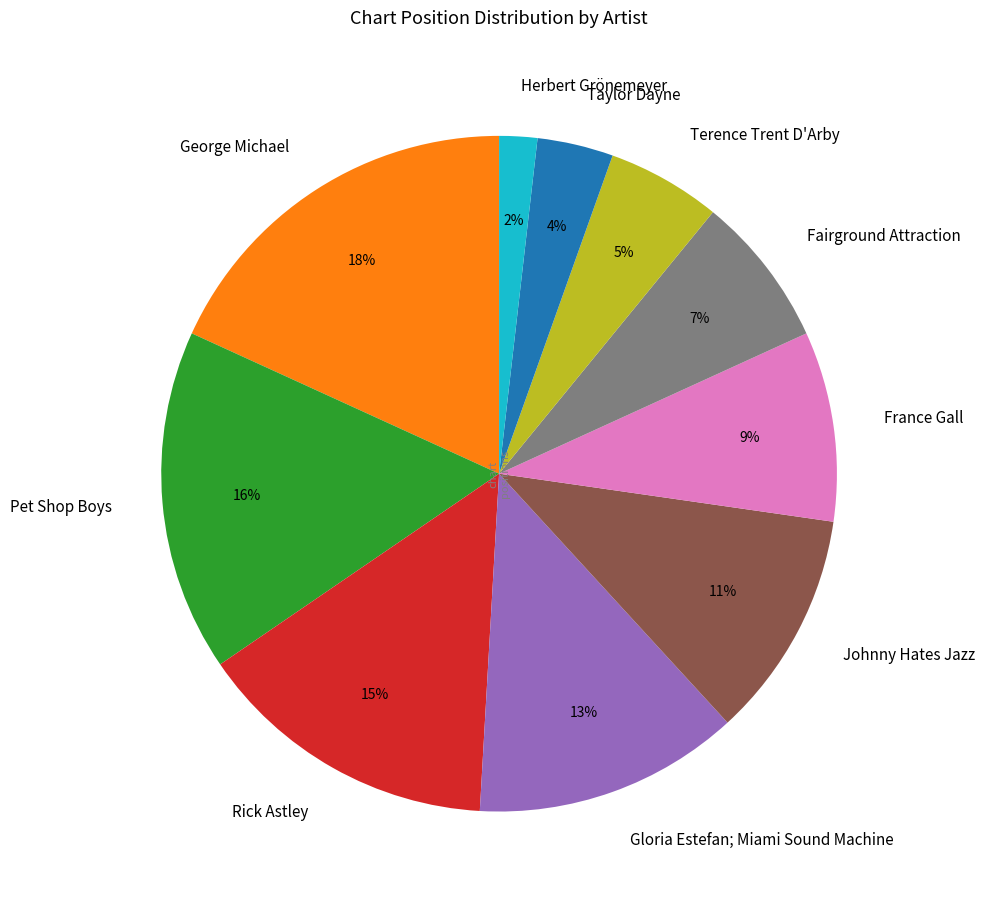

Which has a higher value, Taylor Dayne or Fairground Attraction?

Fairground Attraction